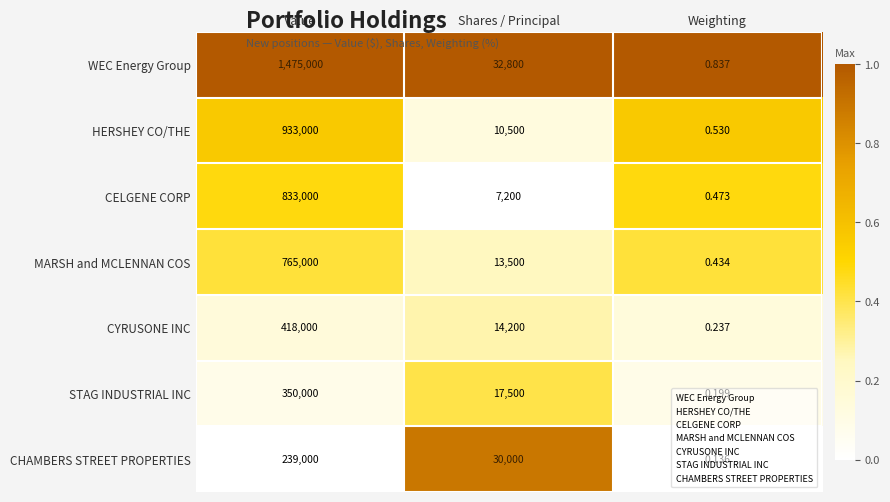

Which series changed the most between Value and Weighting?

WEC Energy Group